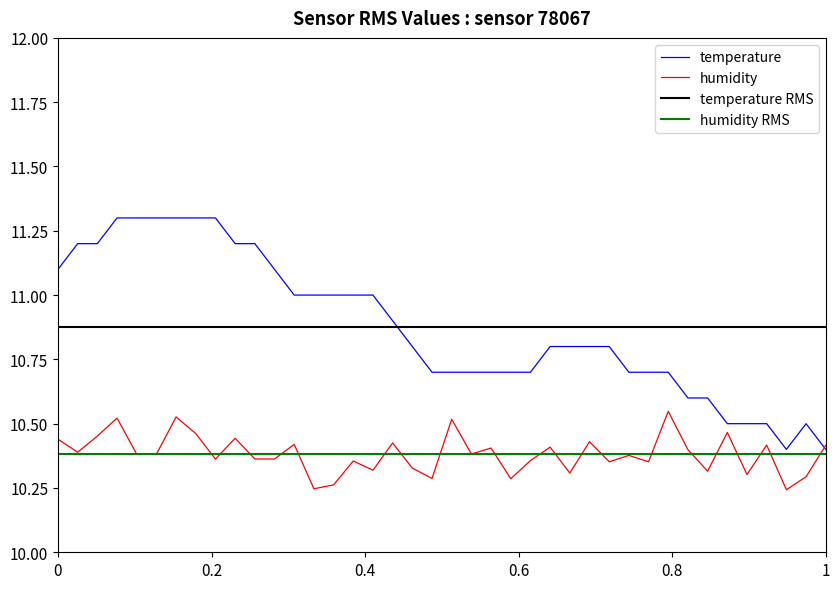

The temperature series shows 17.9 at 0. True or false?

False